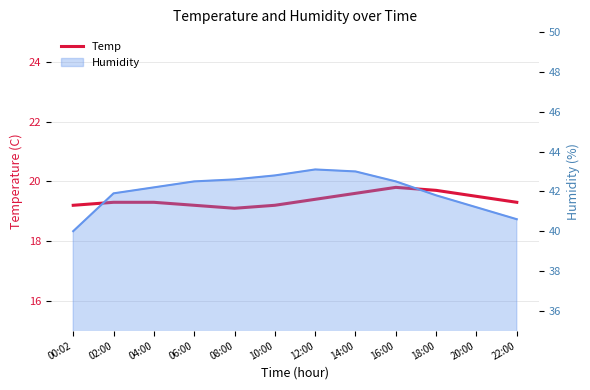

Rank the categories by value from lowest to highest.

08:00, 00:02, 06:00, 10:00, 02:00, 04:00, 22:00, 12:00, 20:00, 14:00, 18:00, 16:00